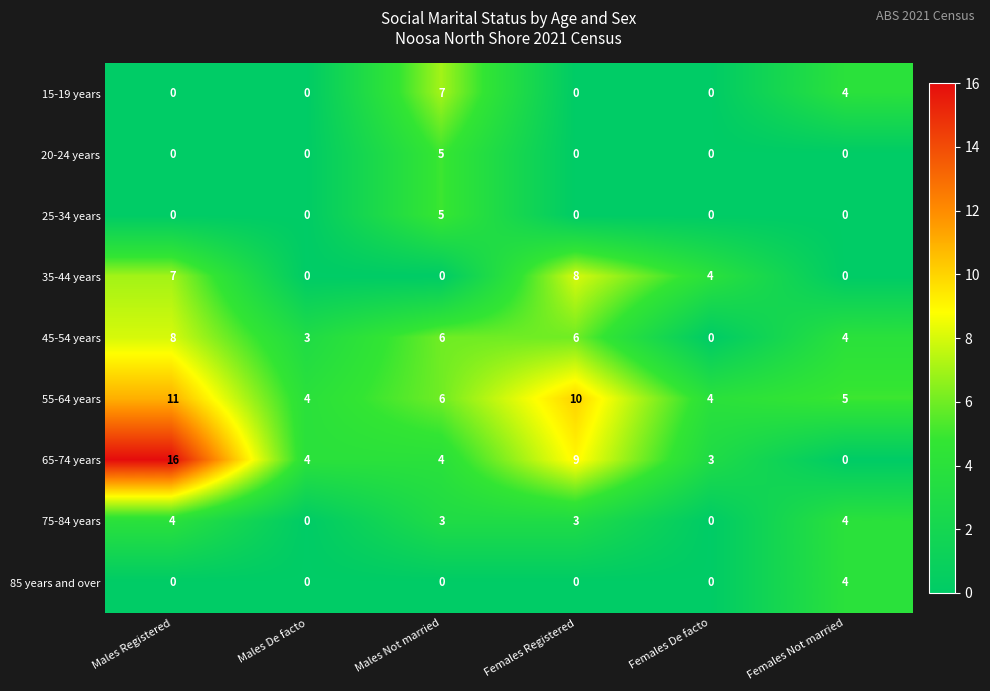

What is the sum of all 65-74 years values?

36